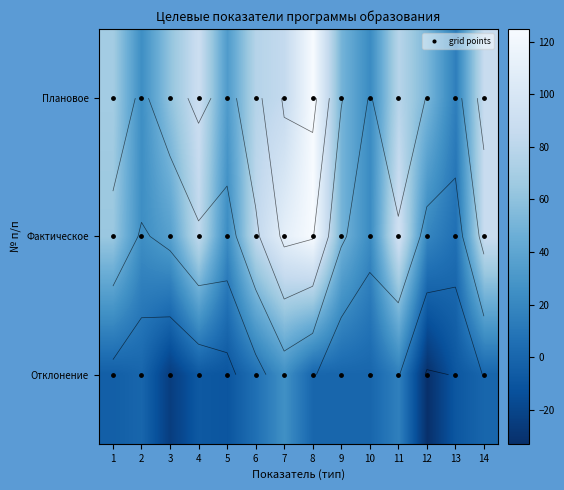

True or false: 2 has a value of 15.0 at 10.

False